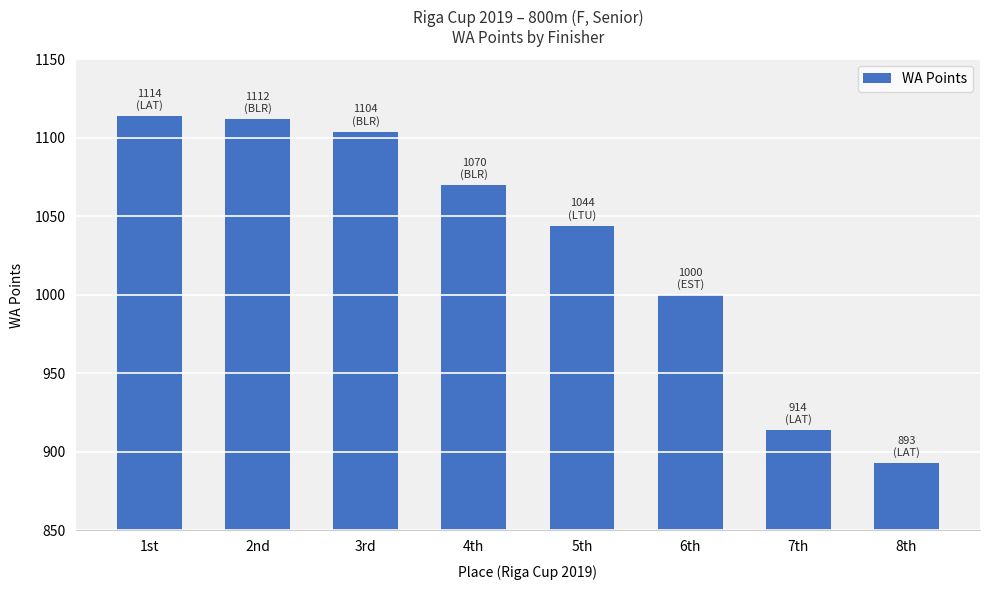

Which has a higher value, 2nd or 7th?

2nd